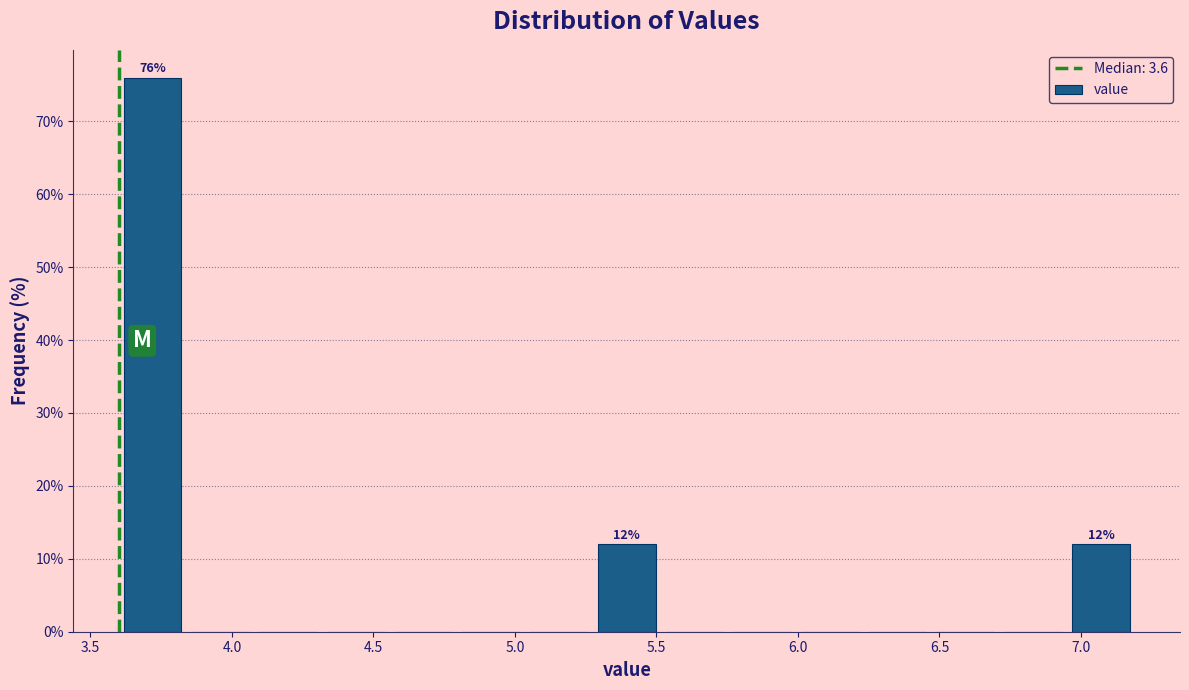

Over which range of the x-axis is the bar tallest?

3.60 to 3.85